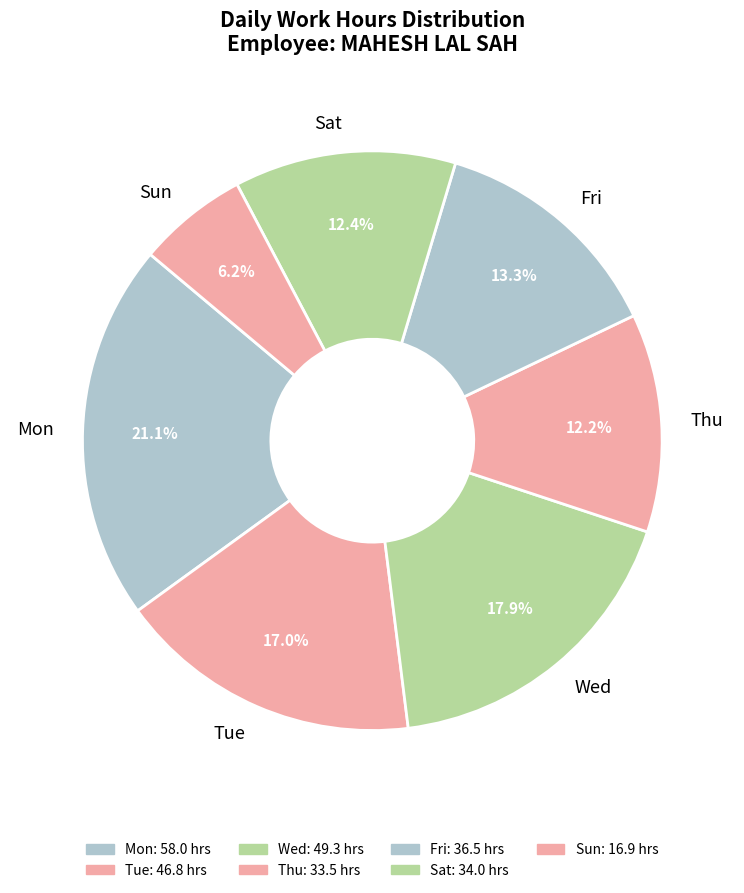

Does any single category account for the majority?

No